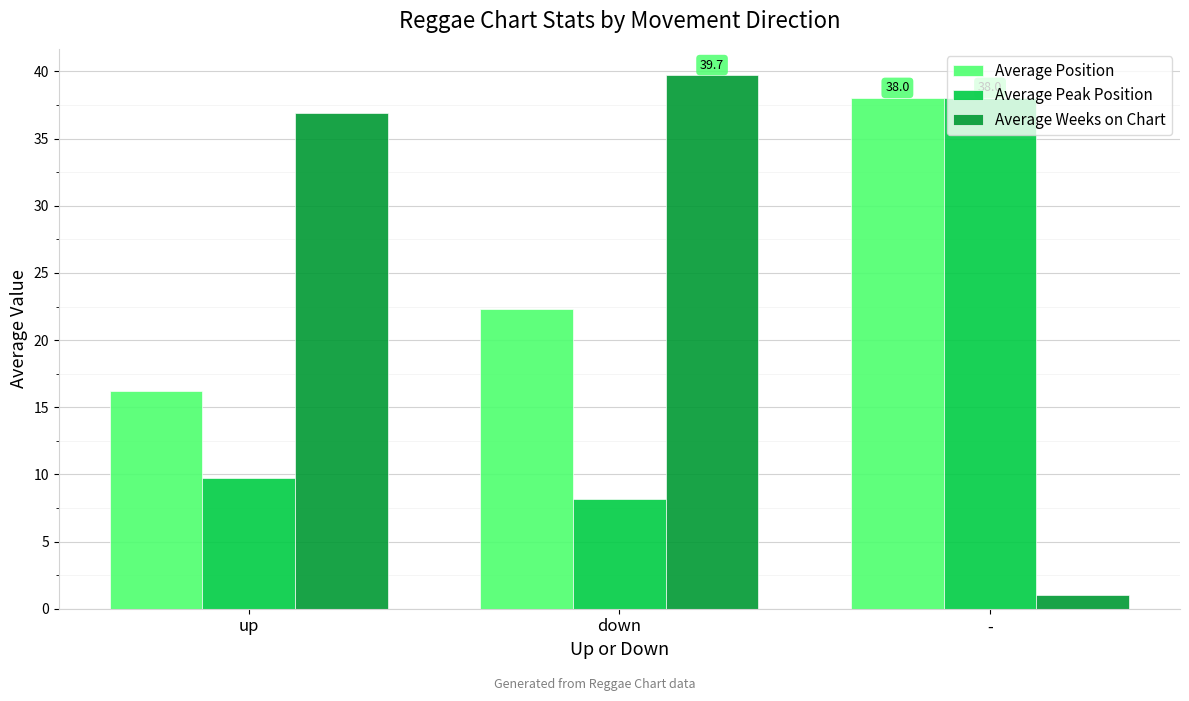

What is the maximum value shown in the chart?

39.7